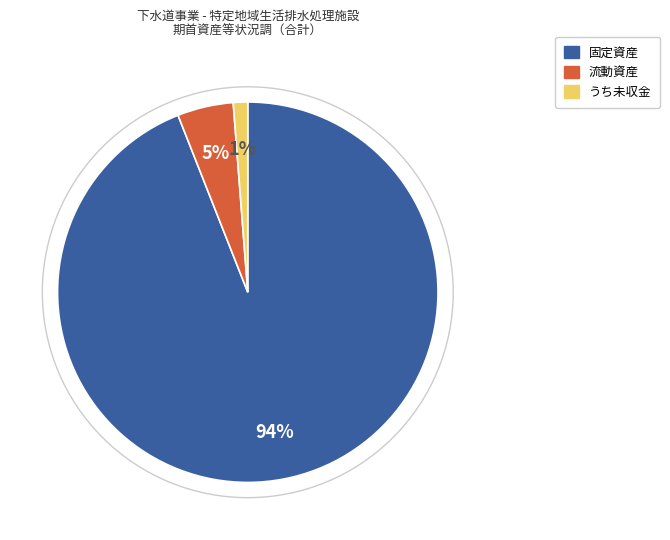

Between 流動資産 and うち未収金, which is larger?

流動資産